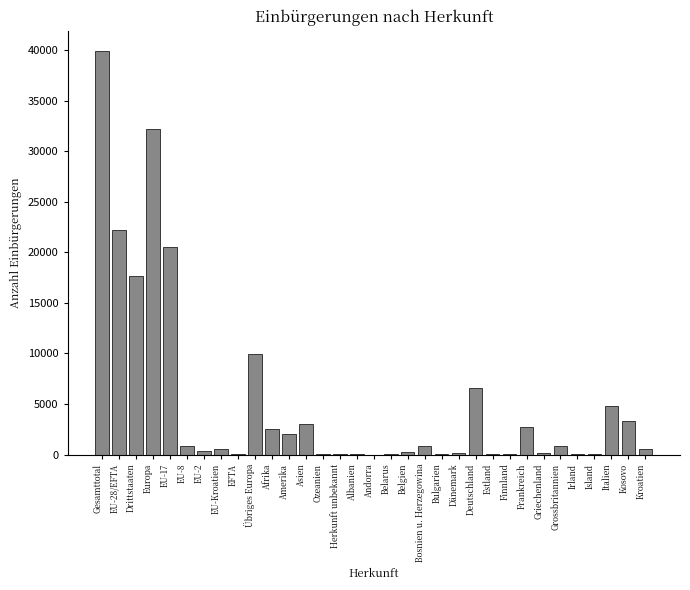

What is the sum of all values?

172745